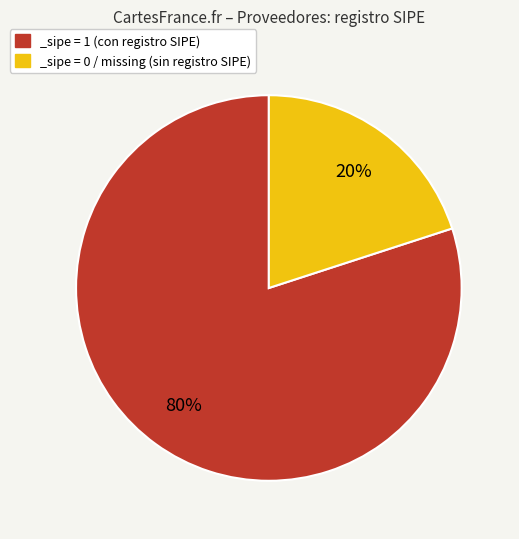

To the nearest percent, what is the difference between the largest and smallest slice percentages?

60%